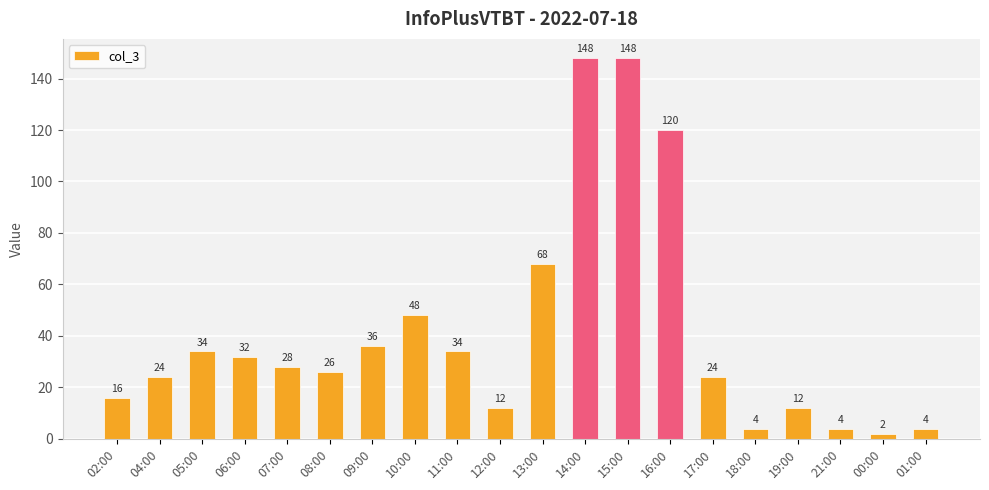

Reading left to right, what are all the values shown in this chart?

16	24	34	32	28	26	36	48	34	12	68	148	148	120	24	4	12	4	2	4